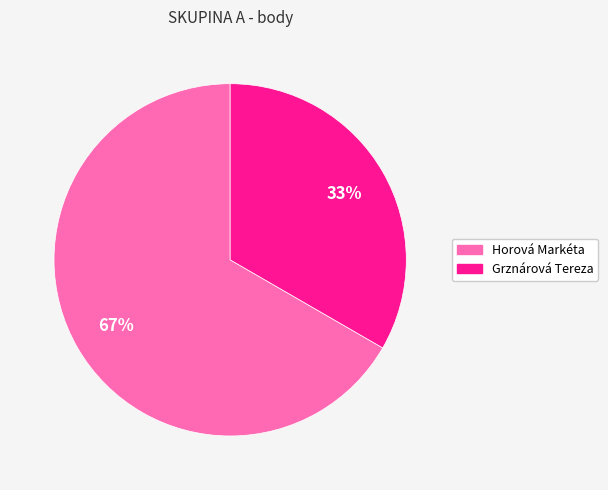

To the nearest percent, what is the average slice percentage?

50%